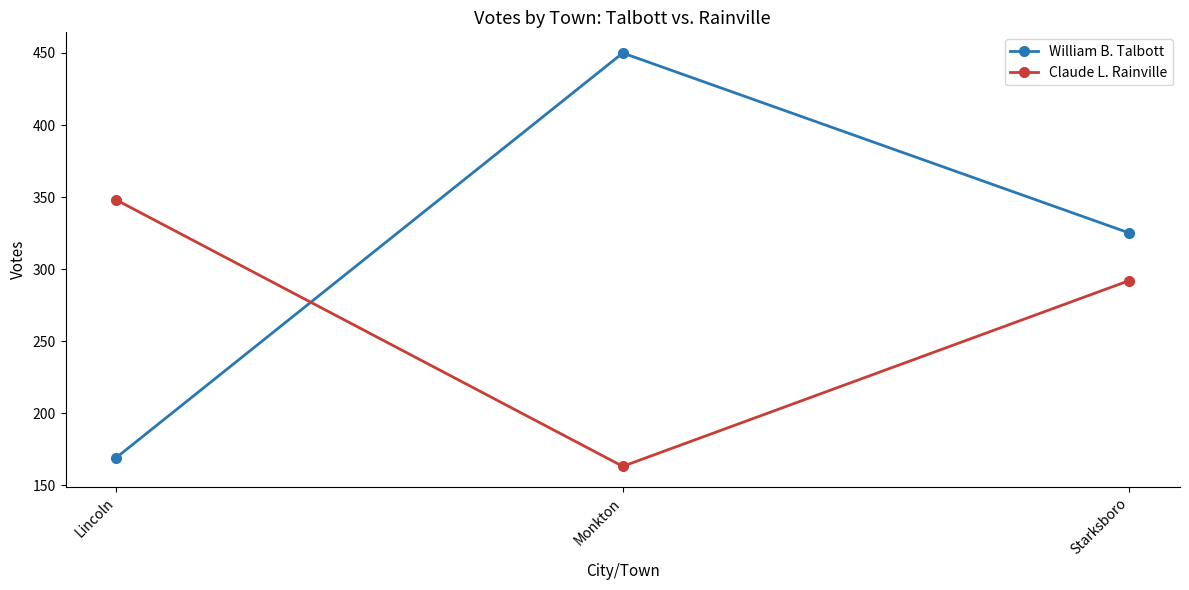

How many lines are shown in the chart?

2